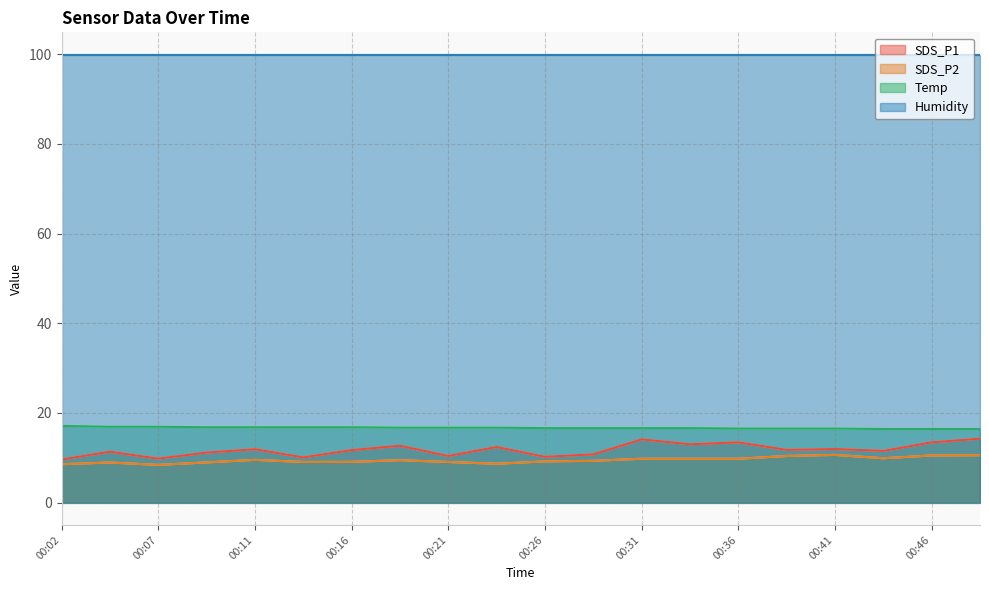

The Humidity series shows 99.9 at 00:26. True or false?

True